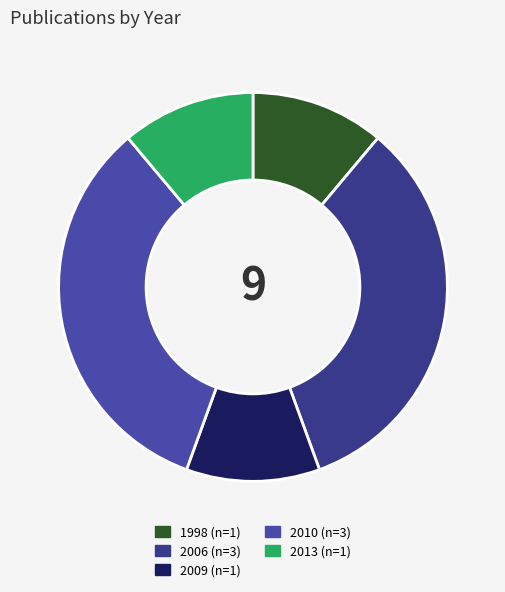

How many segments does this pie chart have?

5